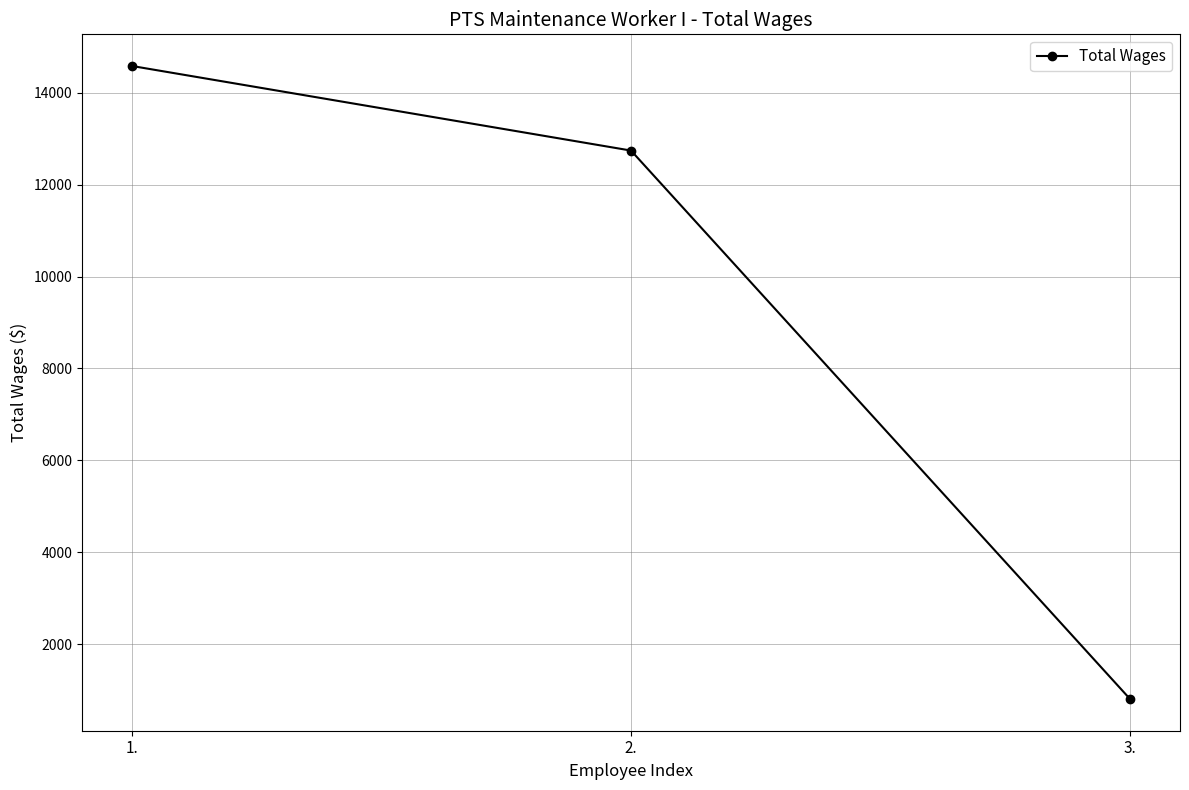

List the labels in order of value, smallest first.

3., 2., 1.